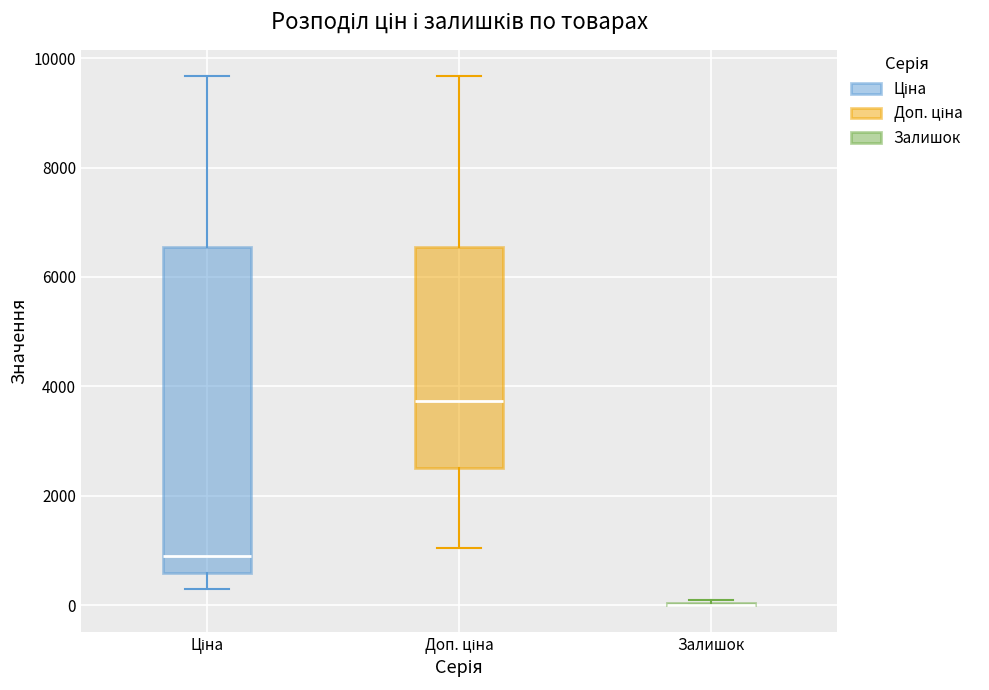

Reading left to right, read every box against the y-axis: the position of its median line, the range the box covers, and the ends of its whiskers. The values are not printed on the chart, so give them approximately, as read against the axis.

Ціна: median 1000, box 600 to 6600, whiskers 400 to 9600
Доп. ціна: median 3800, box 2600 to 6600, whiskers 1000 to 9600
Залишок: box collapsed to a line at 0, whiskers 0 to 0